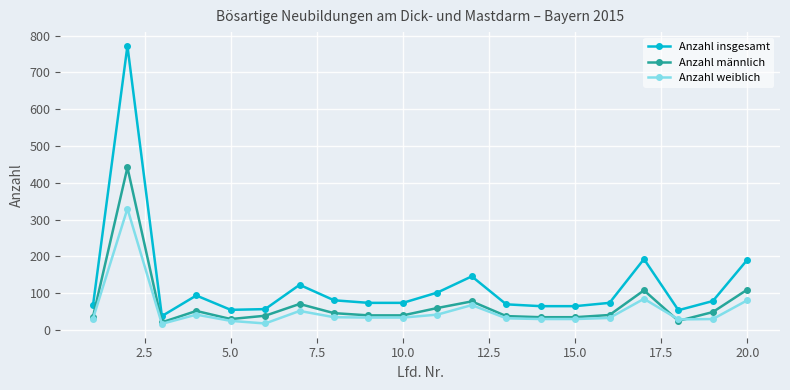

True or false: Anzahl insgesamt and Anzahl männlich cross at least once.

False